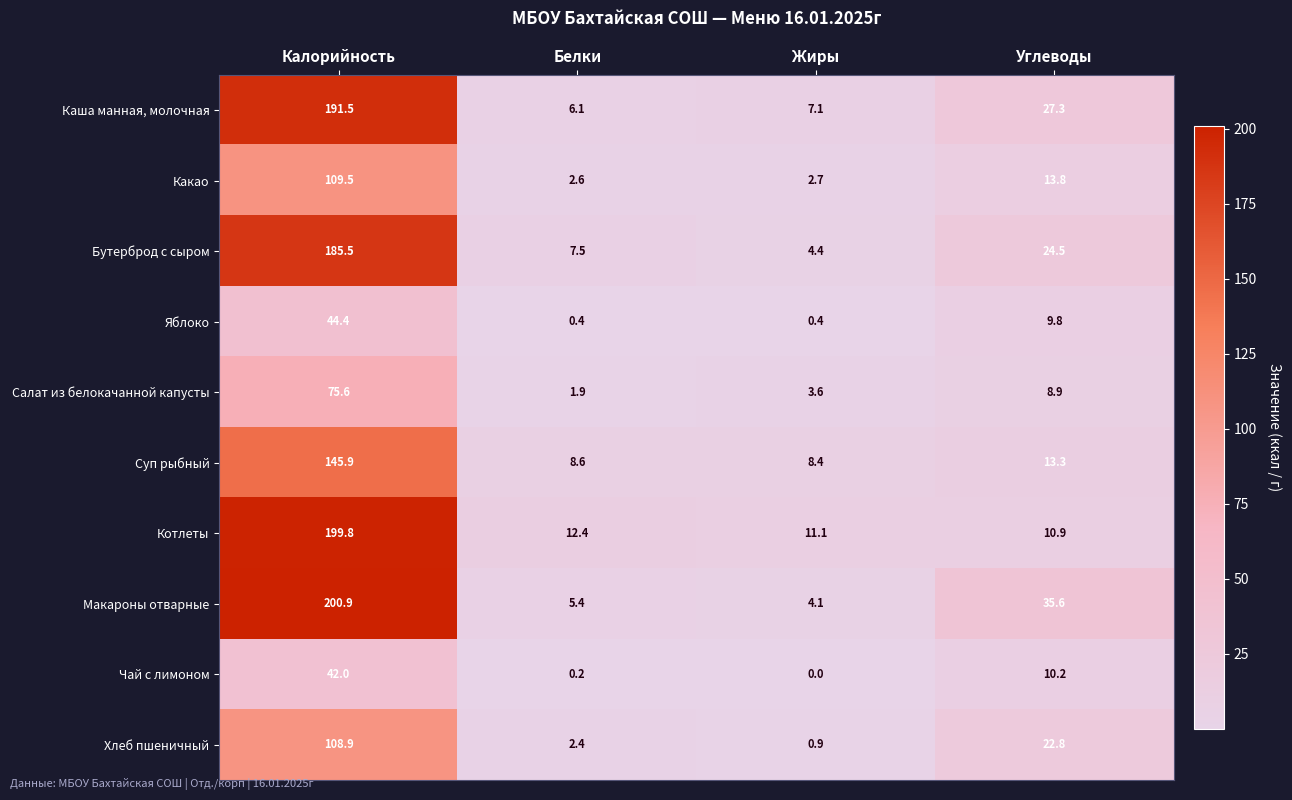

Which label corresponds to the smallest value in the chart?

Жиры